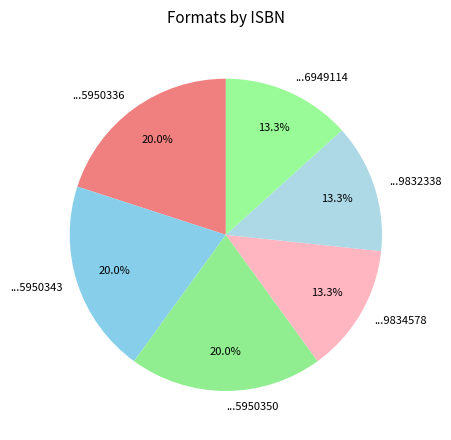

Do ...9832338 and ...6949114 together represent more than half of the pie?

No